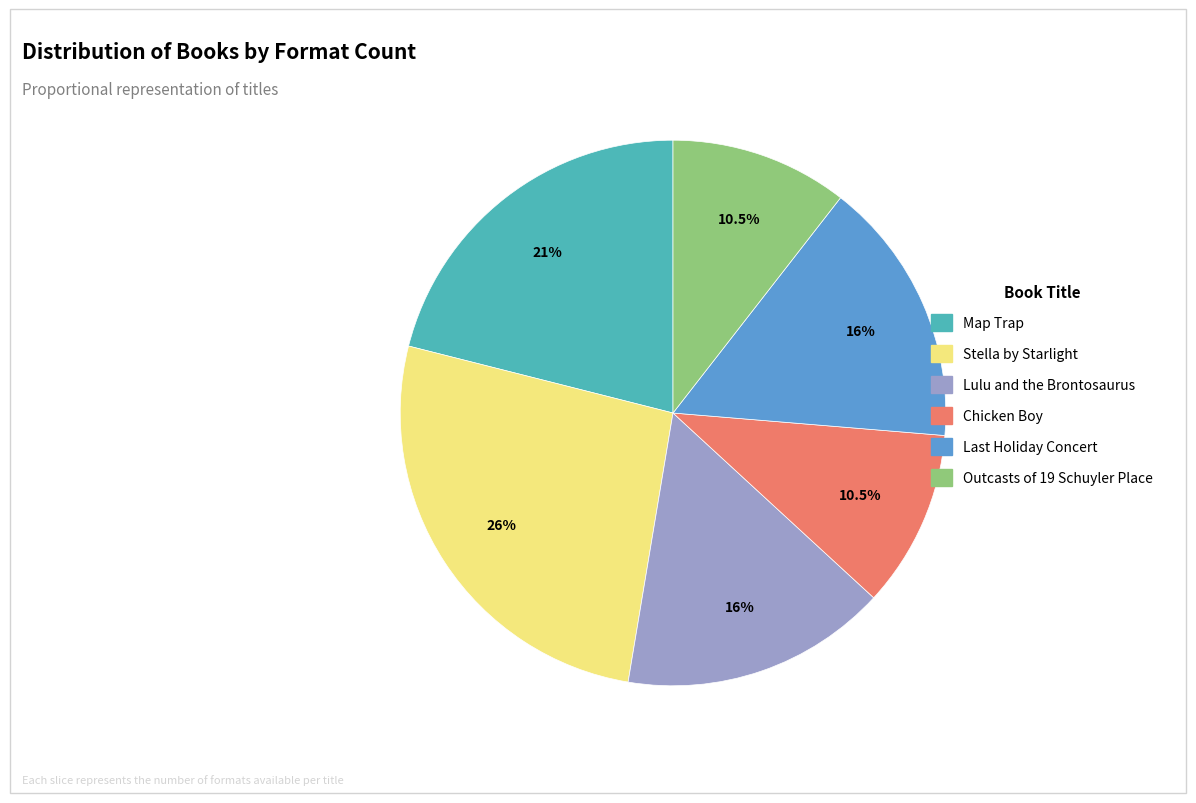

To the nearest percent, what portion does Stella by Starlight represent?

26%